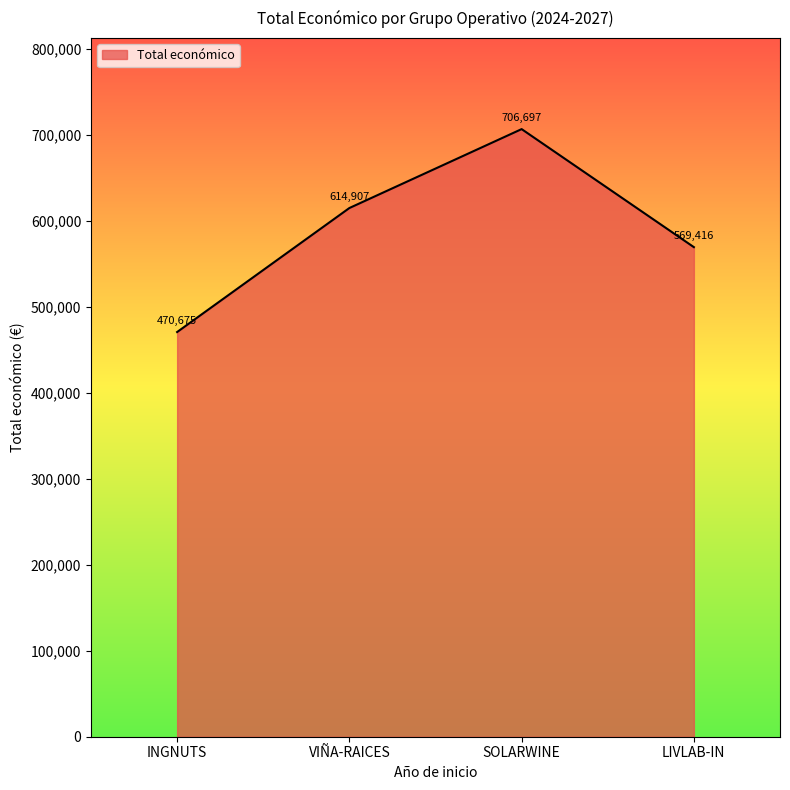

Does the chart have visible grid lines?

No